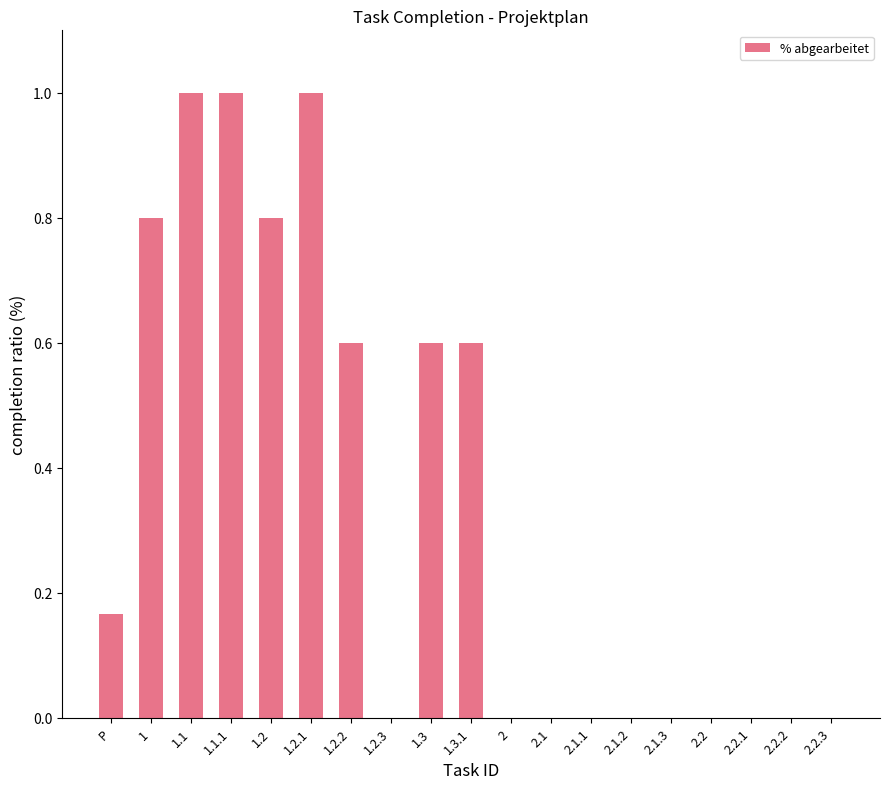

The value at 1.1.1 is 1.6. True or false?

False